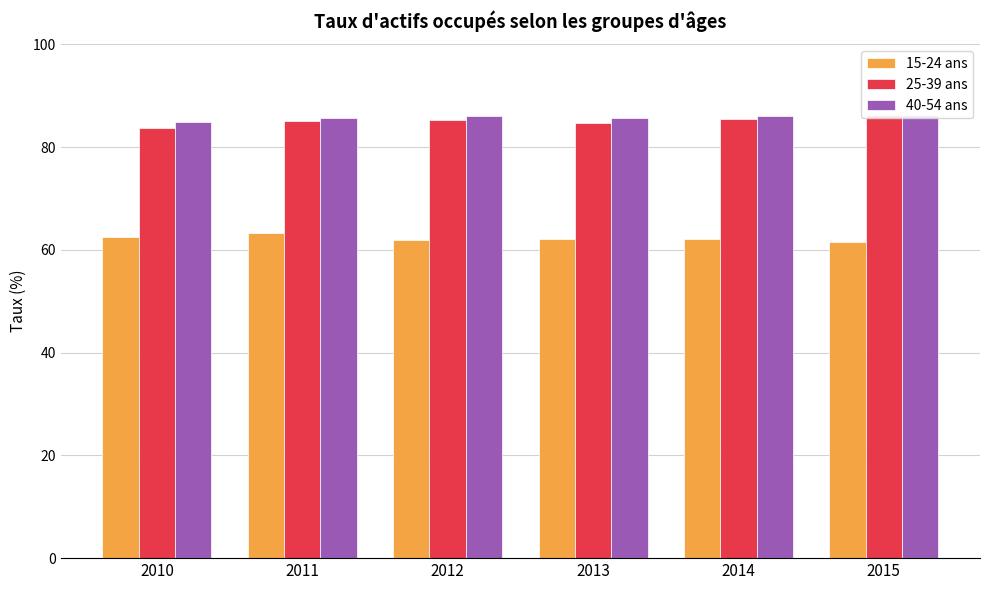

List the labels in order of 40-54 ans value, largest first.

2015, 2014, 2012, 2011, 2013, 2010